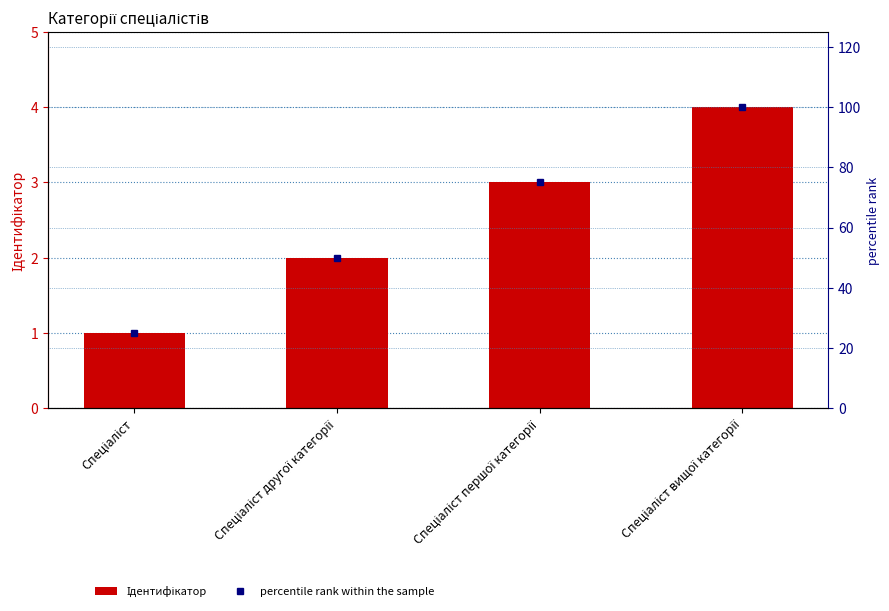

True or false: percentile rank within the sample has a value of 100 at Спеціаліст вищої категорії.

True